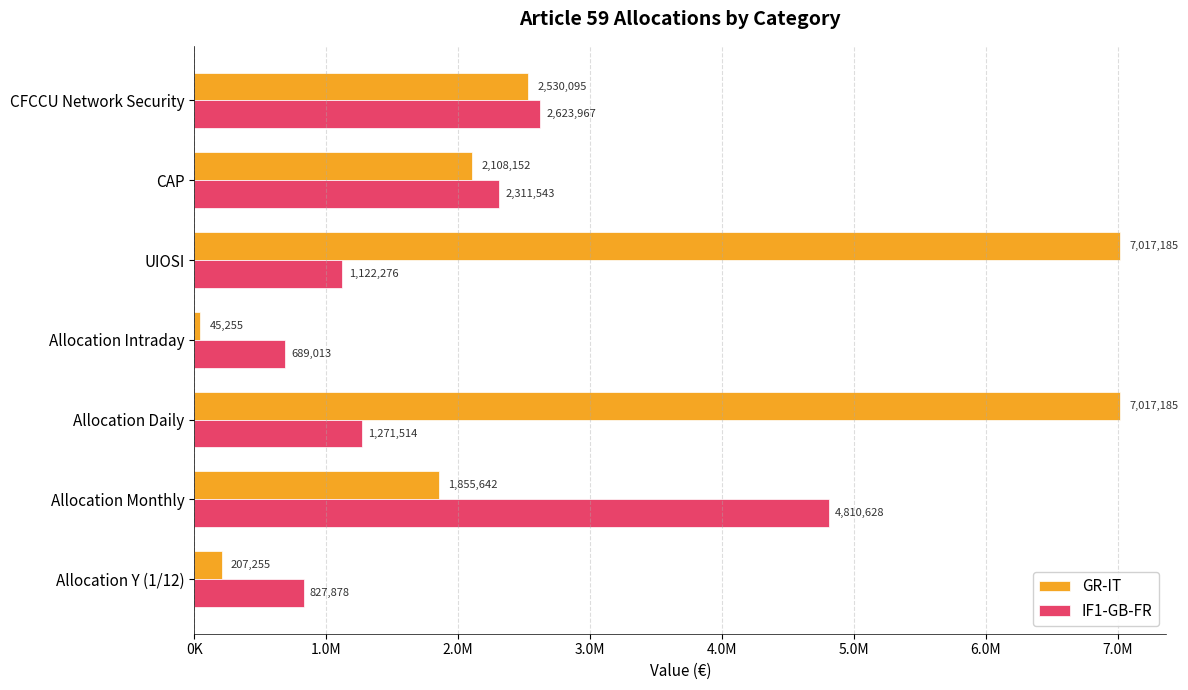

What are all the series names shown in the legend?

GR-IT, IF1-GB-FR